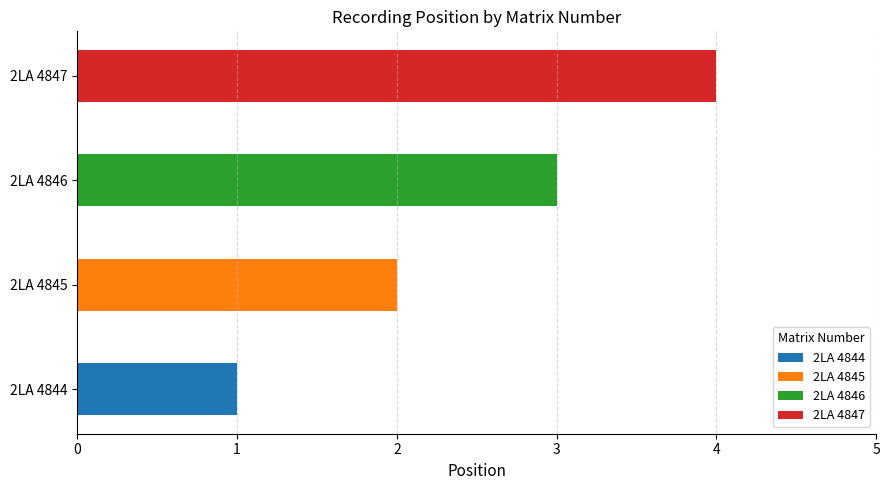

Reading left to right, extract all data points from this chart.

1	2	3	4